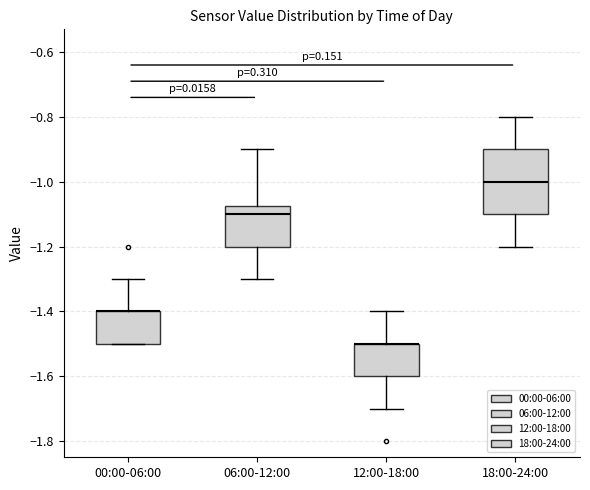

Reading left to right, read every box against the y-axis: the position of its median line, the range the box covers, and the ends of its whiskers. The values are not printed on the chart, so give them approximately, as read against the axis.

00:00-06:00: median -1.40 (drawn on the box's upper edge), box -1.50 to -1.40, whiskers -1.50 to -1.30
06:00-12:00: median -1.10, box -1.20 to -1.08, whiskers -1.30 to -0.90
12:00-18:00: median -1.50 (drawn on the box's upper edge), box -1.60 to -1.50, whiskers -1.70 to -1.40
18:00-24:00: median -1.00, box -1.10 to -0.90, whiskers -1.20 to -0.80